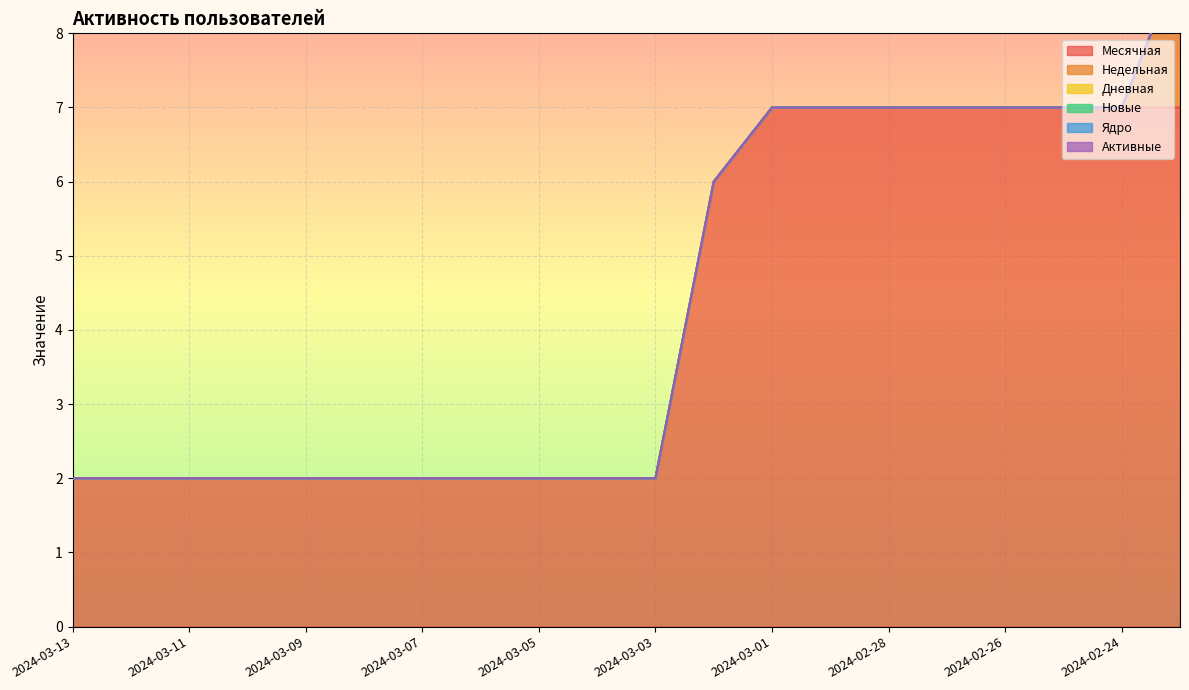

True or false: Ядро and Активные cross at least once.

False